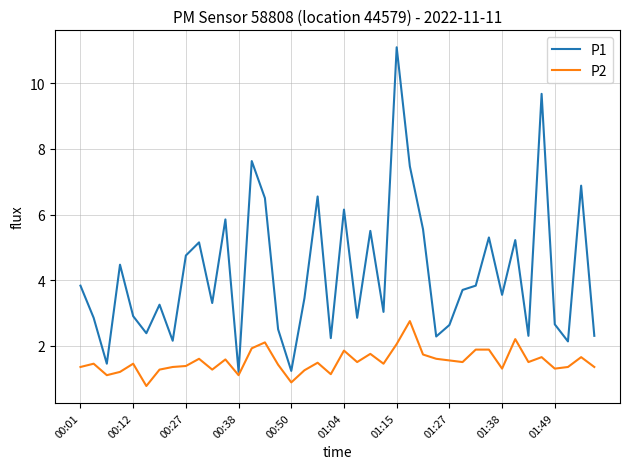

What is the maximum value for P2?

2.8